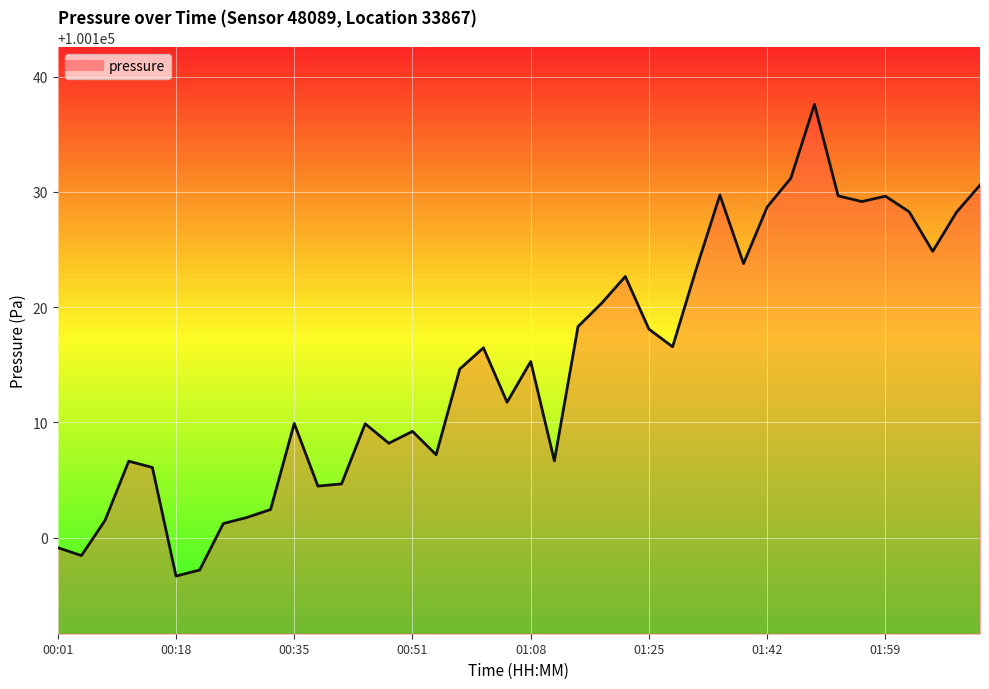

What is the smallest value displayed?

100096.7